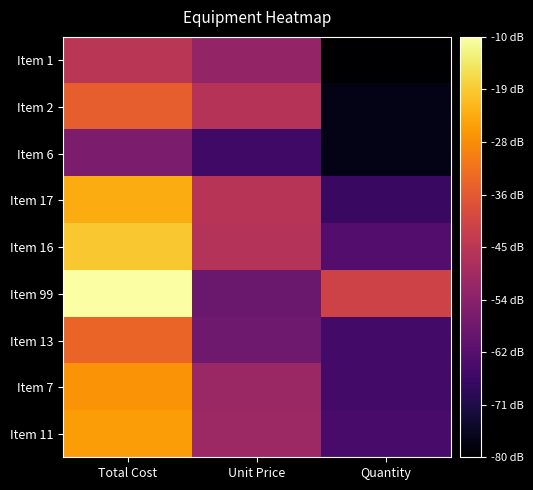

Reading left to right, transcribe all the data shown in this chart.

Item 1: Total Cost=20.1	Unit Price=17.2	Quantity=4.8
Item 2: Total Cost=24.5	Unit Price=19.7	Quantity=6.0
Item 6: Total Cost=15.3	Unit Price=10.8	Quantity=6.0
Item 17: Total Cost=29.9	Unit Price=19.9	Quantity=10.4
Item 16: Total Cost=31.6	Unit Price=19.6	Quantity=12.3
Item 99: Total Cost=35.6	Unit Price=14.0	Quantity=21.8
Item 13: Total Cost=25.0	Unit Price=14.3	Quantity=11.1
Item 7: Total Cost=28.3	Unit Price=17.6	Quantity=11.1
Item 11: Total Cost=28.9	Unit Price=17.8	Quantity=11.5